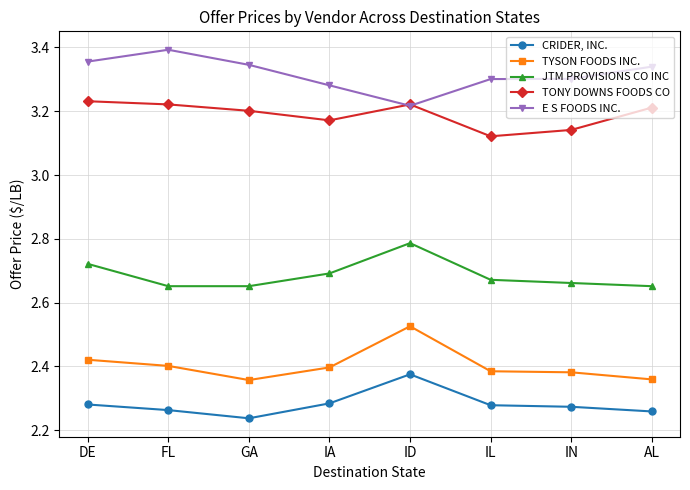

At which label does CRIDER, INC. reach its minimum?

GA